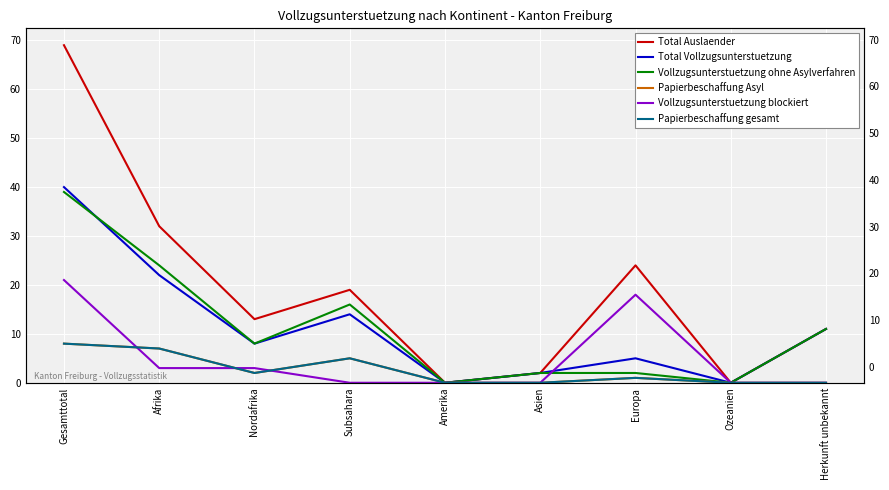

List the series in order of their peak value, lowest first.

Papierbeschaffung Asyl, Papierbeschaffung gesamt, Vollzugsunterstuetzung blockiert, Vollzugsunterstuetzung ohne Asylverfahren, Total Vollzugsunterstuetzung, Total Auslaender